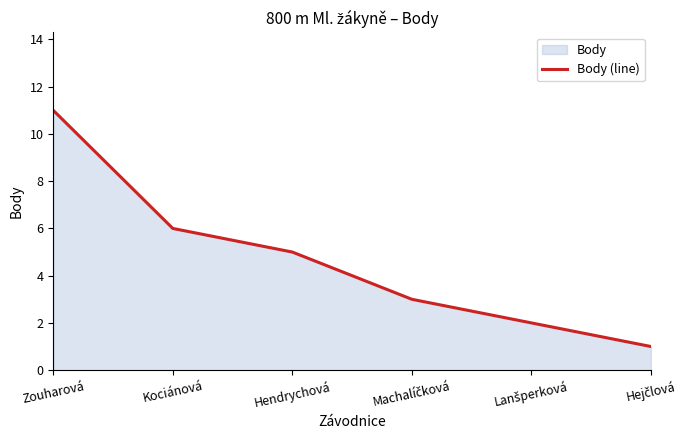

What is the ratio of the value at Machalíčková to the value at Kociánová?

0.5